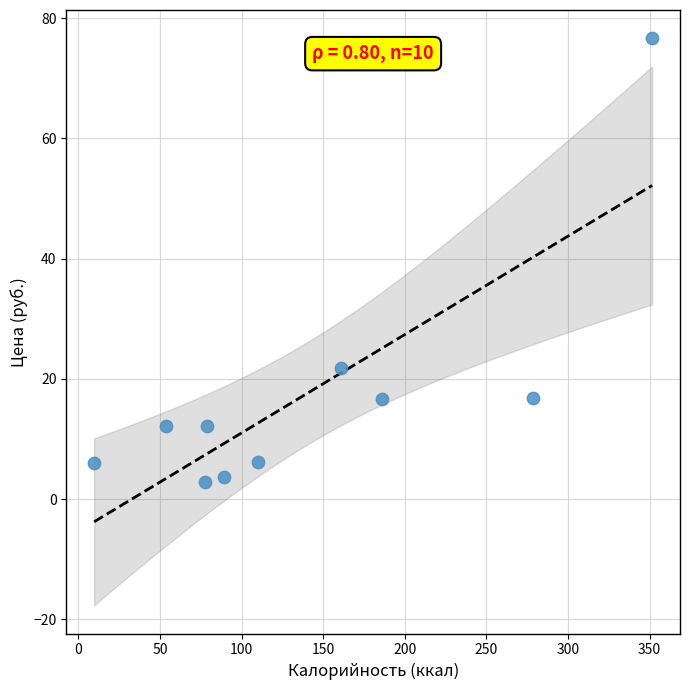

What Y value in the scatter plot is closest to 39?

21.8